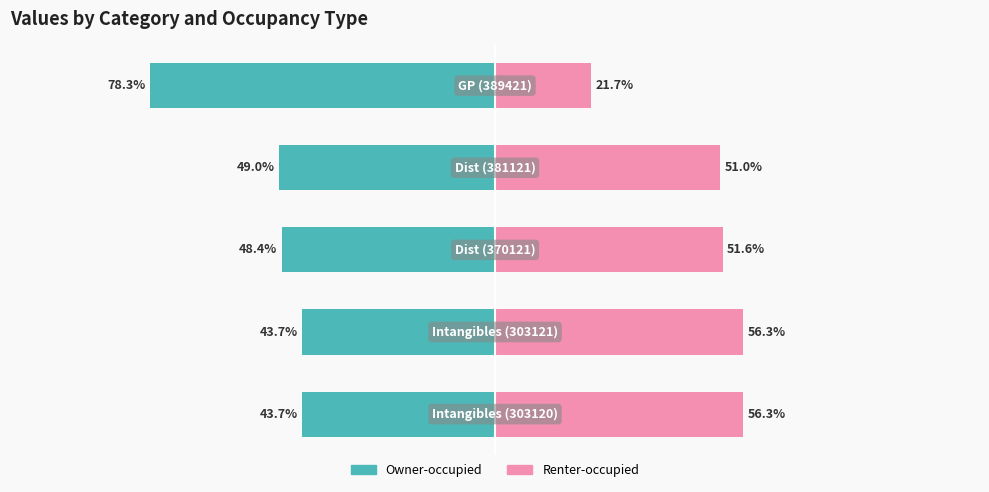

What is the sum of the Renter-occupied values at 1 and 2?

108.0